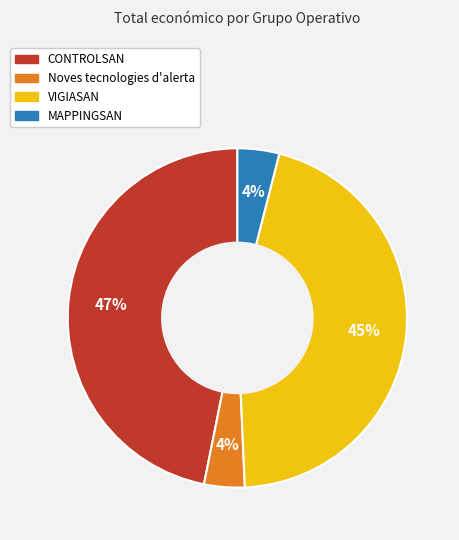

Does Noves tecnologies d'alerta represent more than half of the total?

No